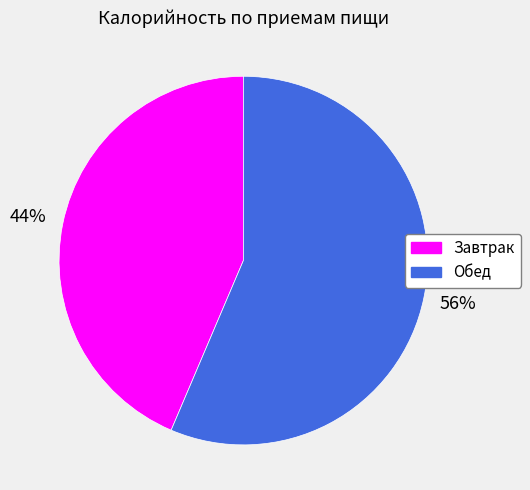

Does any single category account for the majority?

Yes